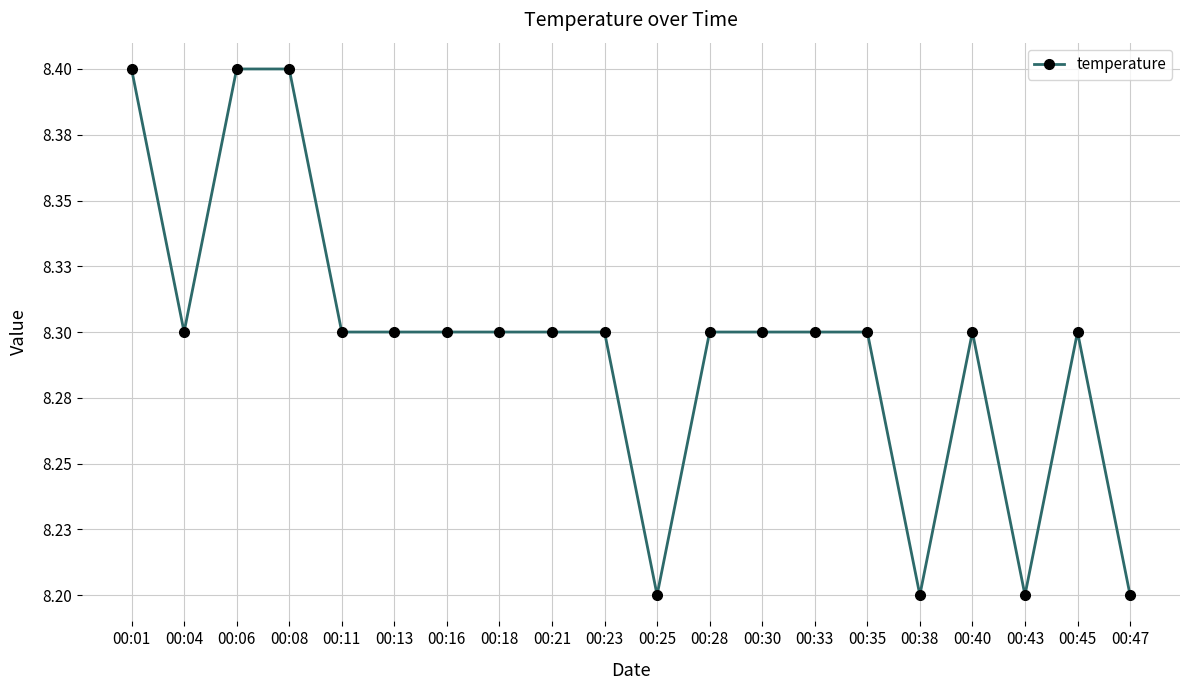

Is this an area chart (filled region under the line)?

No